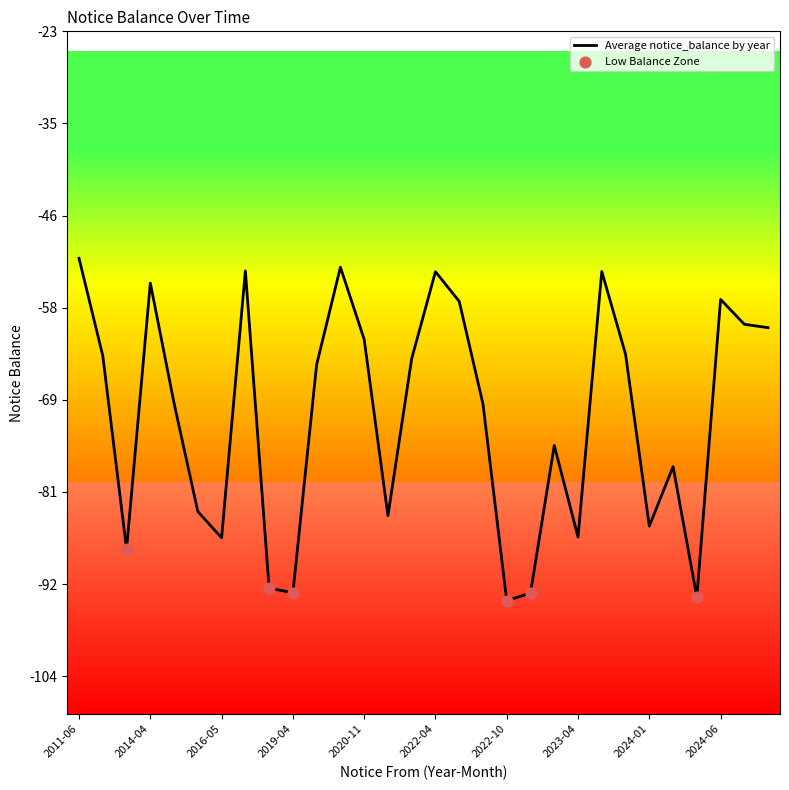

What is the difference between the maximum and minimum values?

42.8